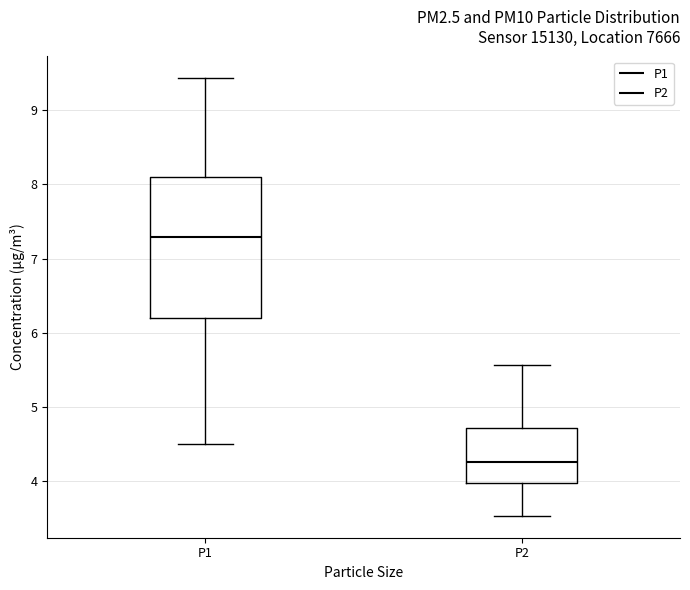

Reading left to right, transcribe this box plot: for each box, give where its median line is, the range the box spans, and where its two whiskers end, as read against the y-axis. The values are not printed on the chart, so give them approximately, as read against the axis.

P1: median 7.3, box 6.2 to 8.1, whiskers 4.5 to 9.4
P2: median 4.3, box 4.0 to 4.7, whiskers 3.5 to 5.6